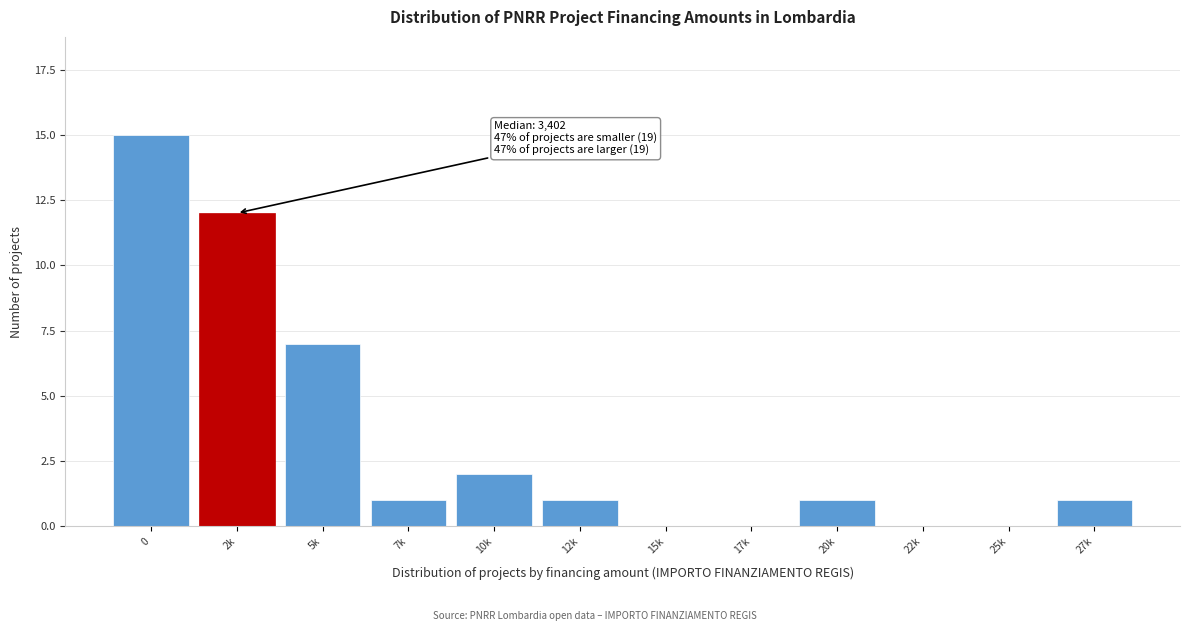

Reading left to right, extract all data points from this chart.

0=15	2k=12	5k=7	7k=1	10k=2	12k=1	15k=0	17k=0	20k=1	22k=0	25k=0	27k=1